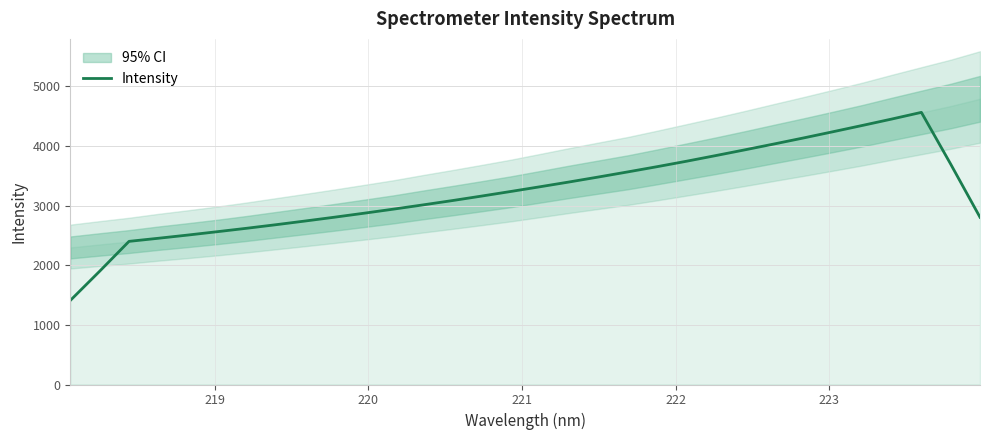

What is the greatest value displayed?

4562.9